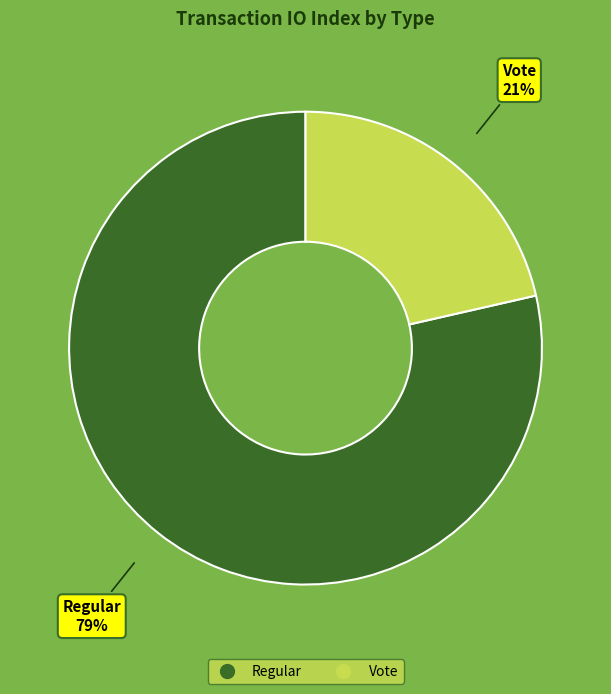

Which has a higher value, Regular or Vote?

Regular